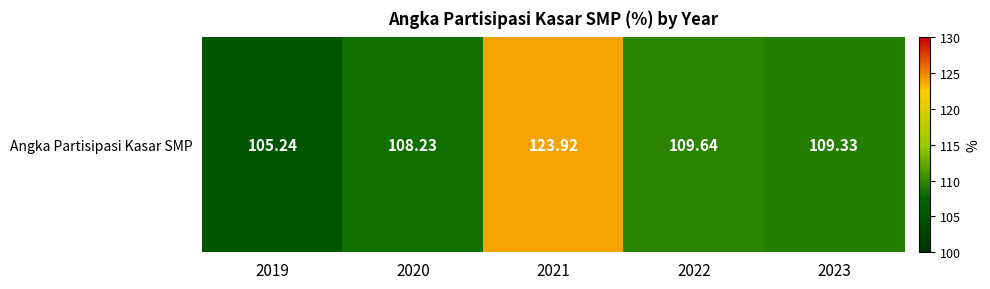

Is it true that the value at 2022 is 161.4?

False